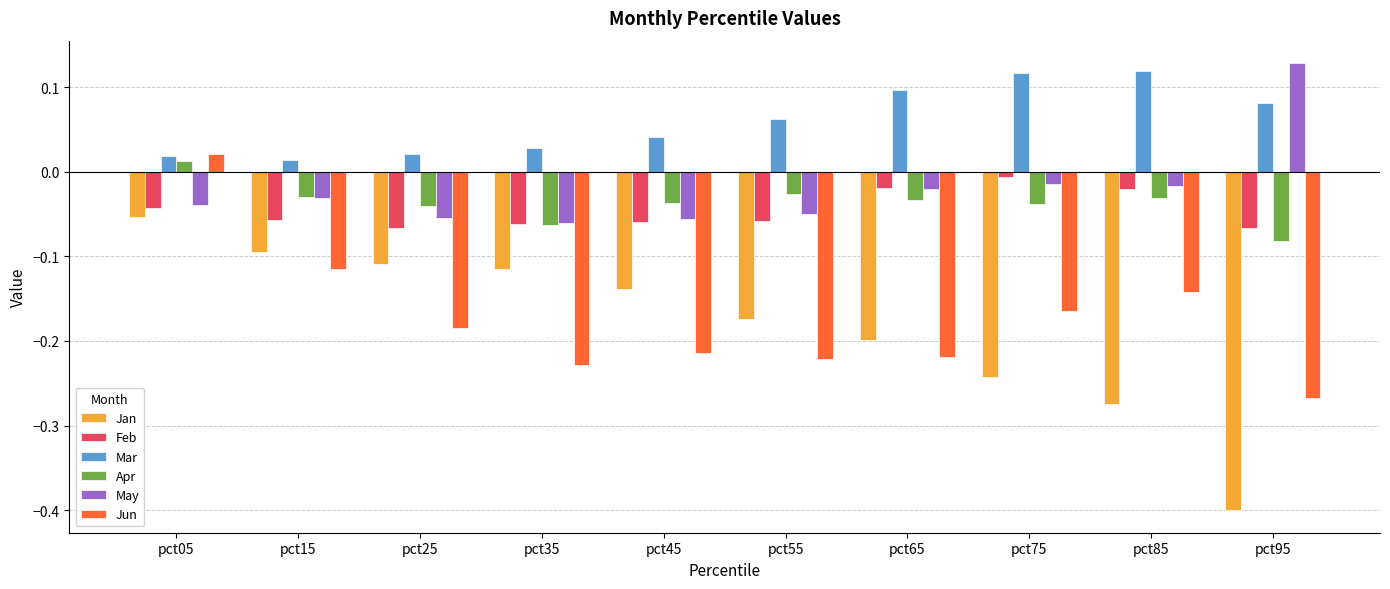

Which series has the largest range (max minus min)?

Jan